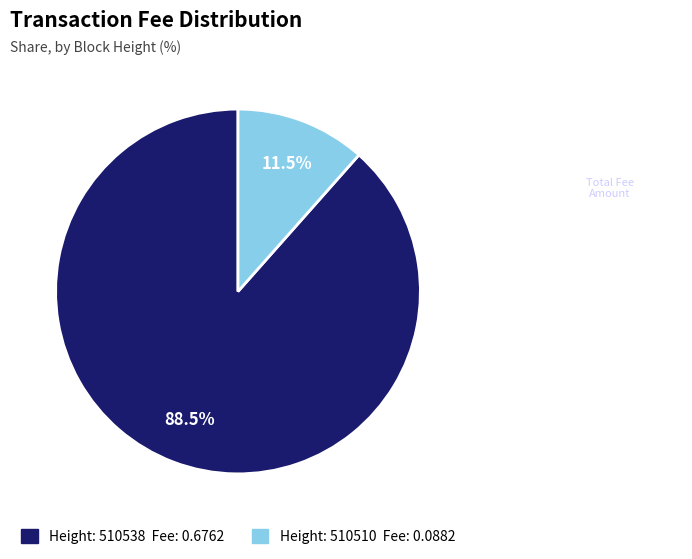

How many slices are in this pie chart?

2